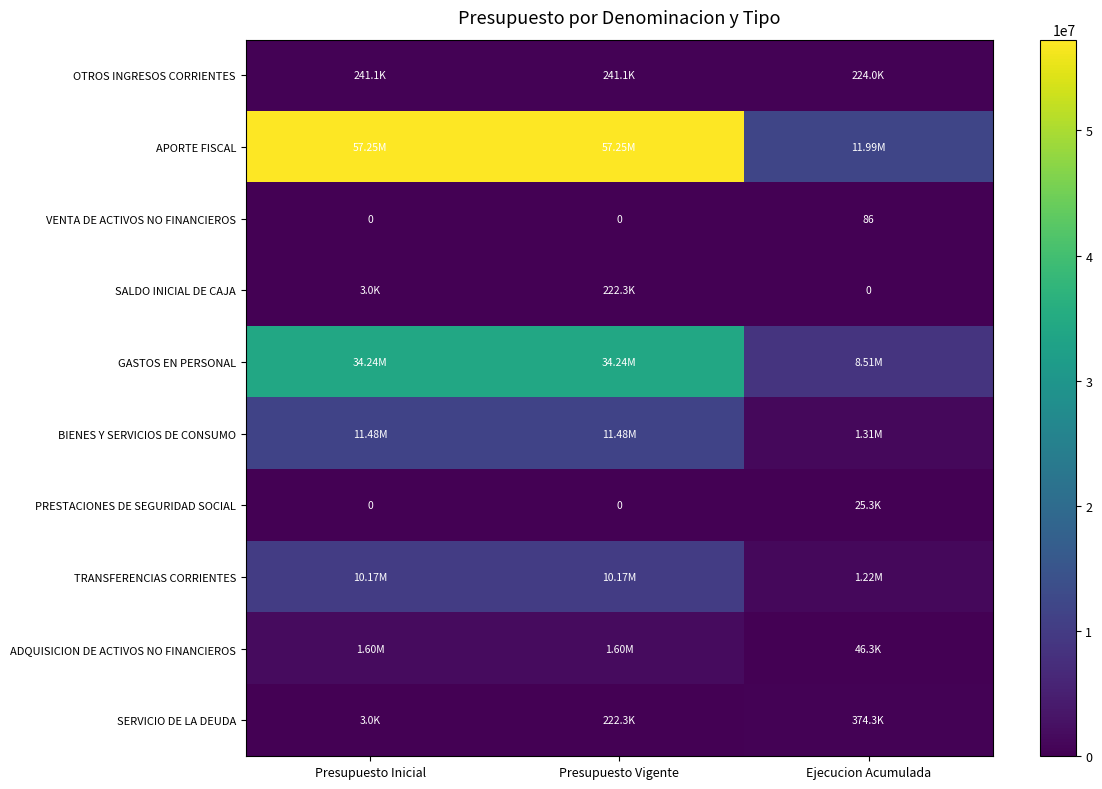

What is the sum of the VENTA DE ACTIVOS NO FINANCIEROS values at Presupuesto Inicial and Ejecucion Acumulada?

86